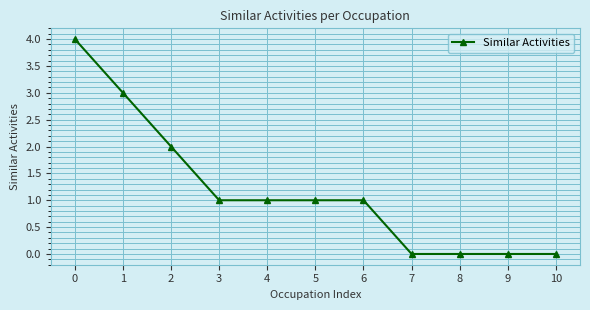

Reading left to right, what are all the values shown in this chart?

4	3	2	1	1	1	1	0	0	0	0